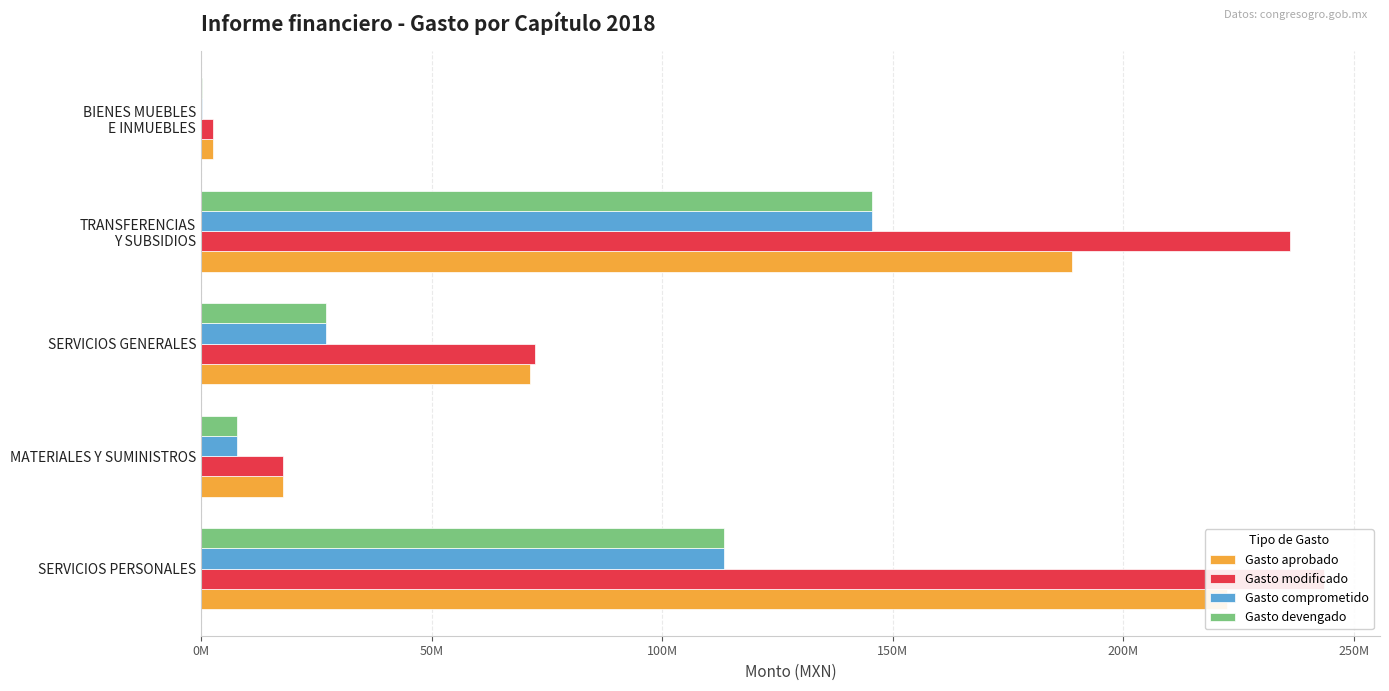

List the series in order of their peak value, lowest first.

Gasto comprometido, Gasto devengado, Gasto aprobado, Gasto modificado